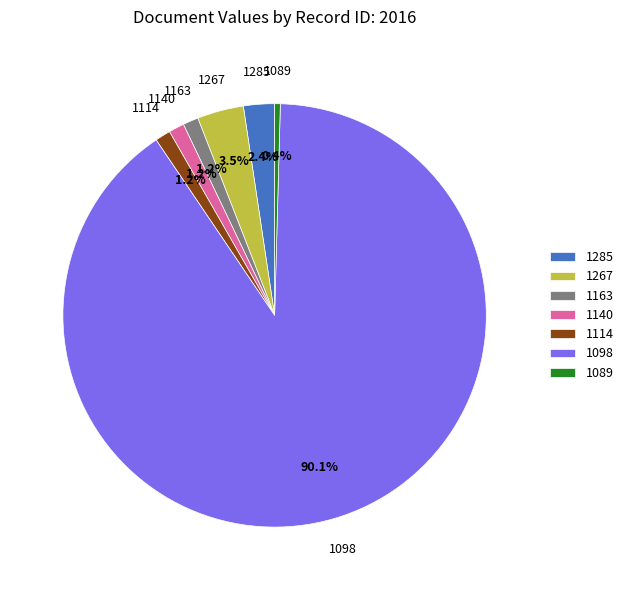

Does 1098 account for over 50% of the chart?

Yes